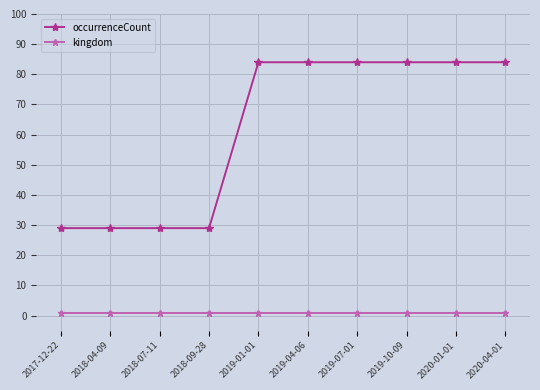

List the series in order of their peak value, lowest first.

kingdom, occurrenceCount